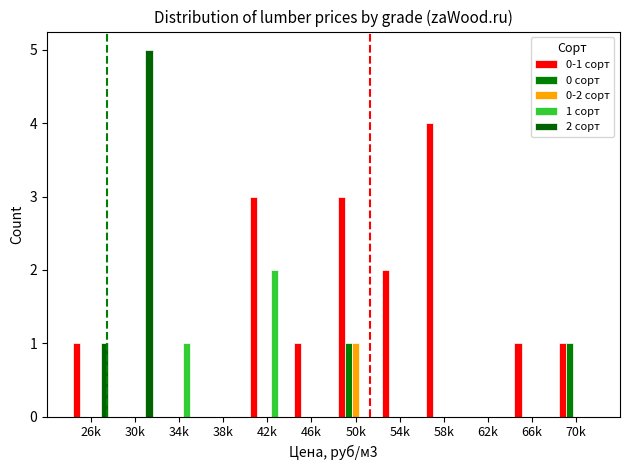

Where is 0-1 сорт nearest to the value 2?

54k